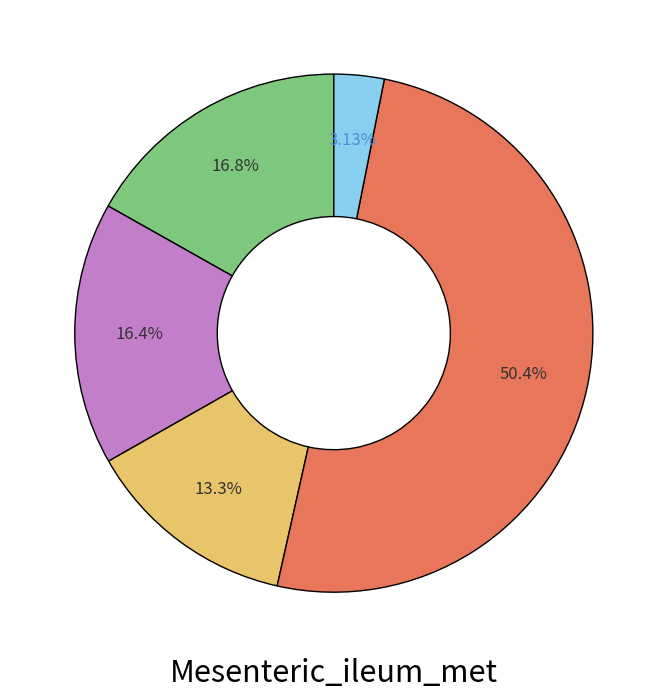

Does any single category account for the majority?

Yes